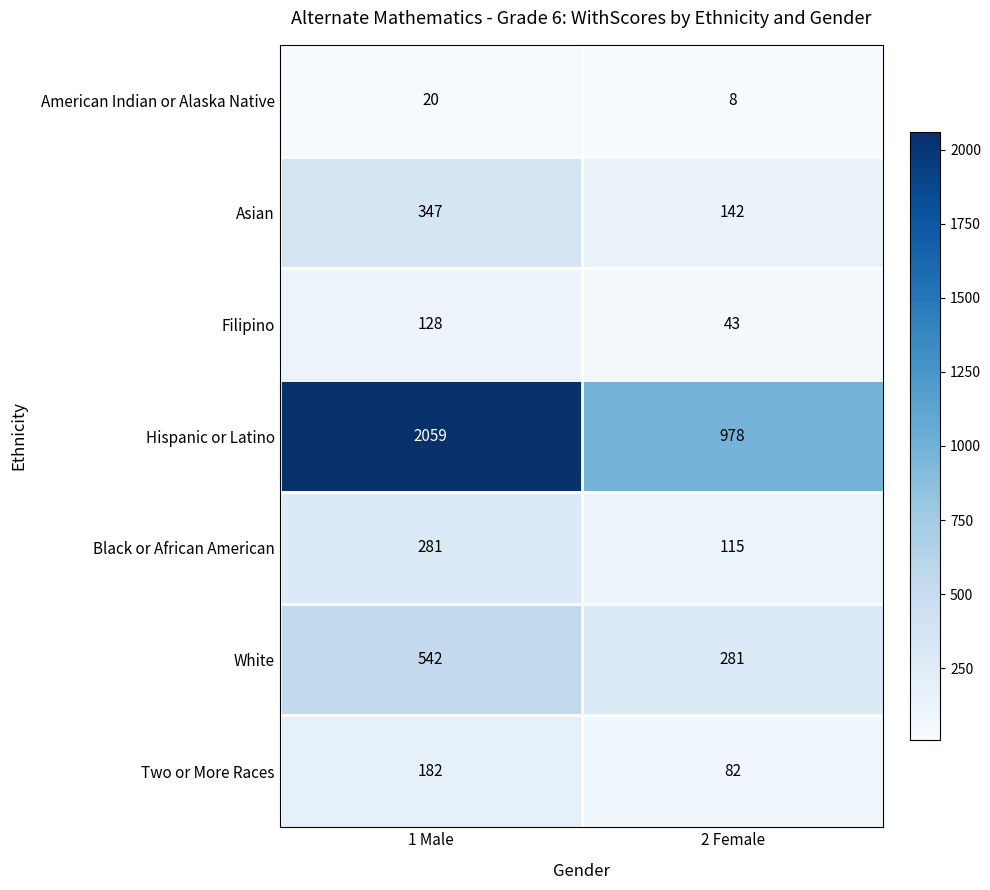

At 2 Female, list the series in order from smallest to largest.

American Indian or Alaska Native, Filipino, Two or More Races, Black or African American, Asian, White, Hispanic or Latino